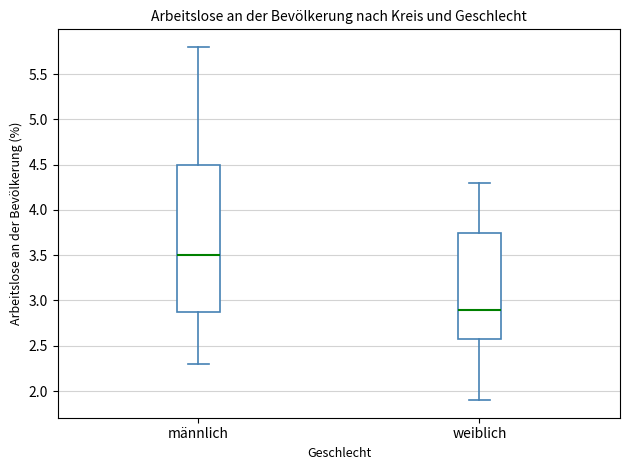

Reading left to right, read every box against the y-axis: the position of its median line, the range the box covers, and the ends of its whiskers. The values are not printed on the chart, so give them approximately, as read against the axis.

männlich: median 3.50, box 2.90 to 4.50, whiskers 2.30 to 5.80
weiblich: median 2.90, box 2.60 to 3.75, whiskers 1.90 to 4.30